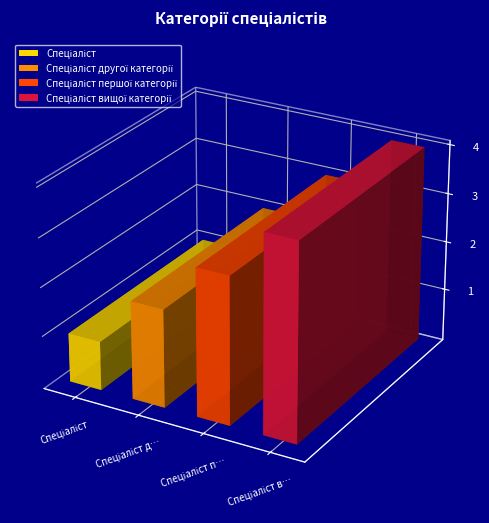

Approximately how many times larger is the value at Спеціаліст compared to Спеціаліст вищої категорії?

0.2